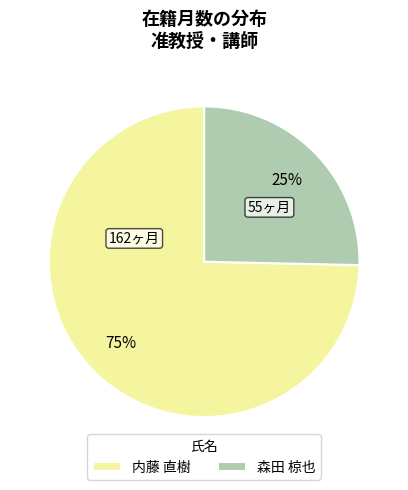

Does 内藤 直樹 represent more than half of the total?

Yes